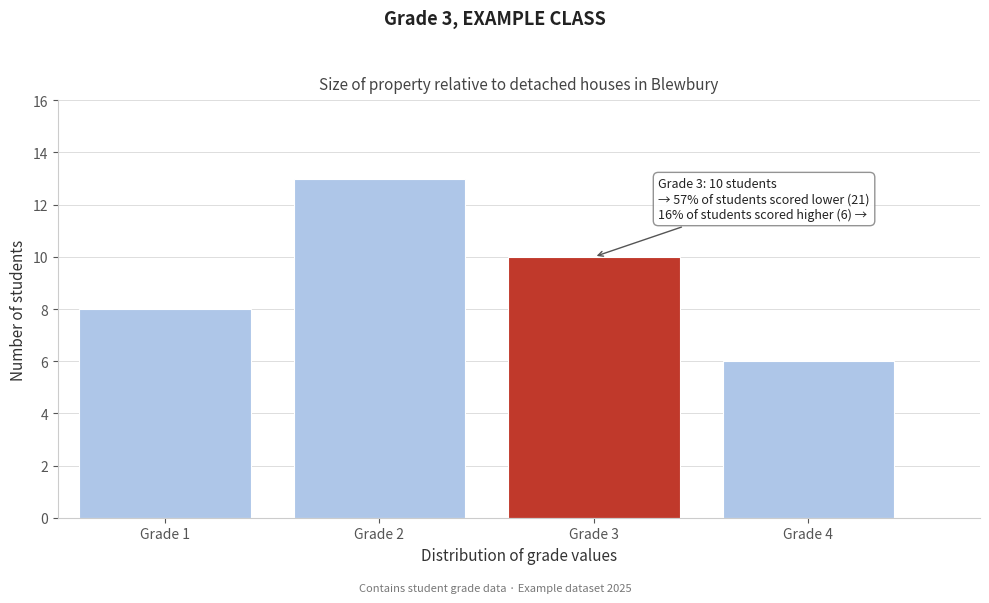

Over which range of the x-axis is the bar tallest?

1.5 to 2.5